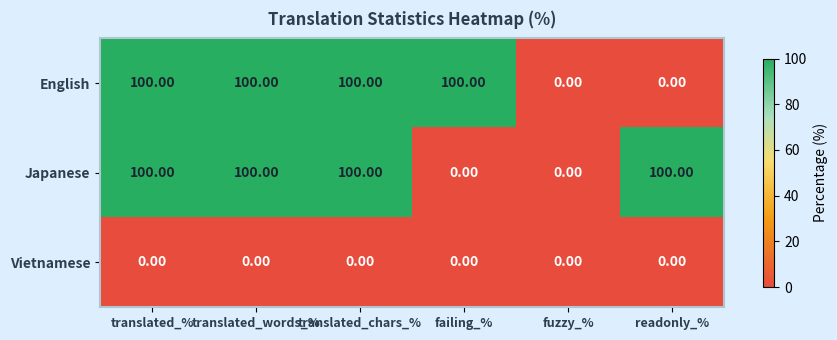

Between translated_% and failing_%, which series saw the biggest shift?

Japanese